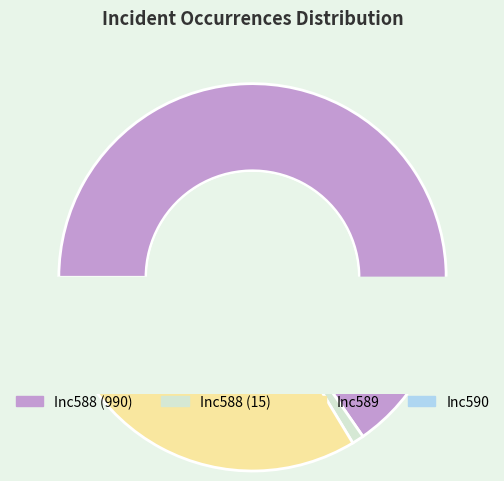

What is the ratio of the value at Inc588 (990) to the value at Inc588 (15)?

66.0